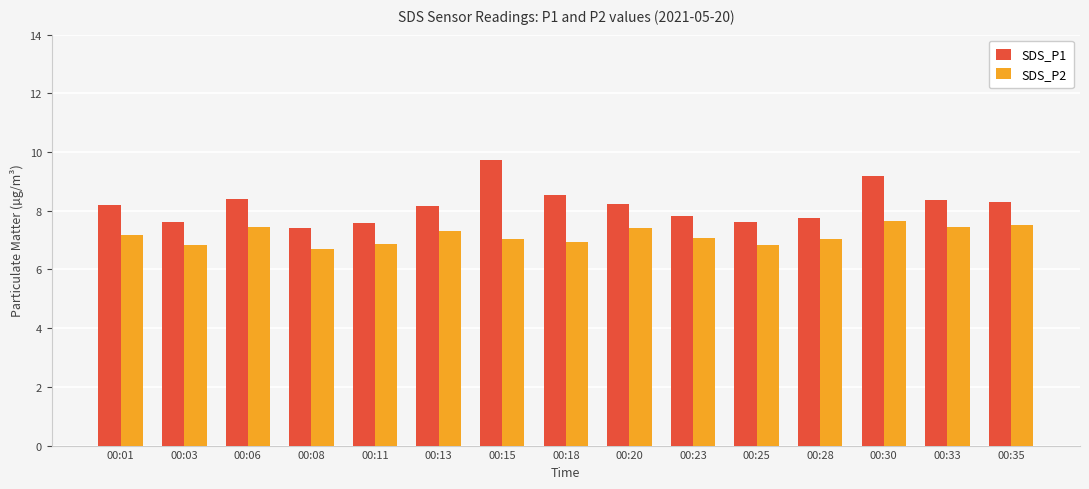

How many distinct data groups are displayed?

2